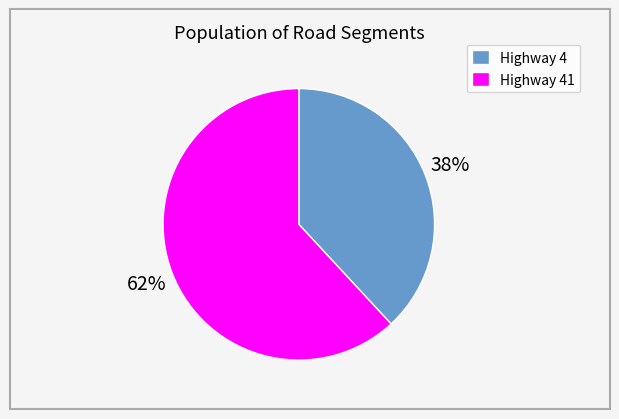

Combined, do Highway 4 and Highway 41 account for over 50%?

Yes